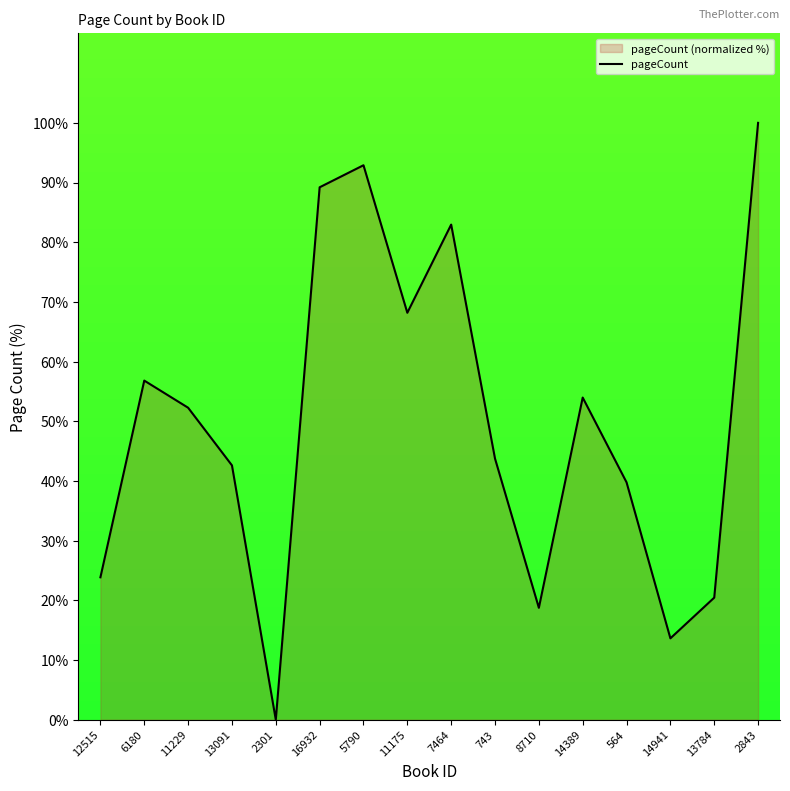

What is the average value?

49.9